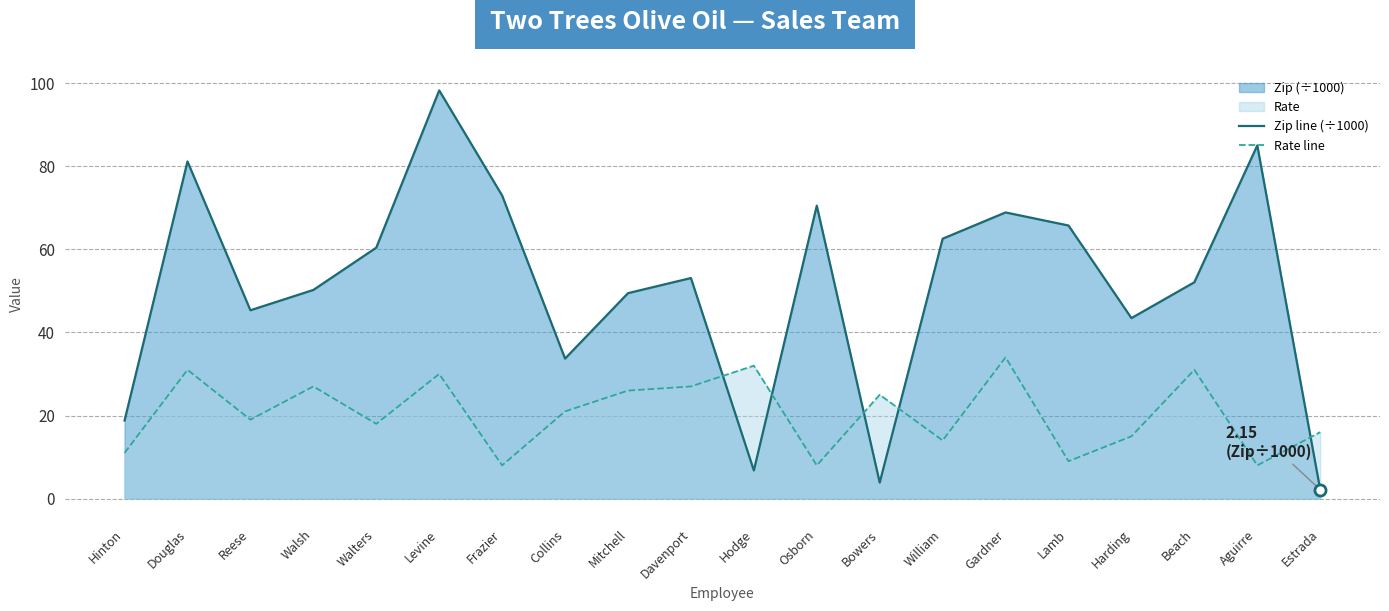

The Zip line (÷1000) series shows 98.2 at Levine. True or false?

True